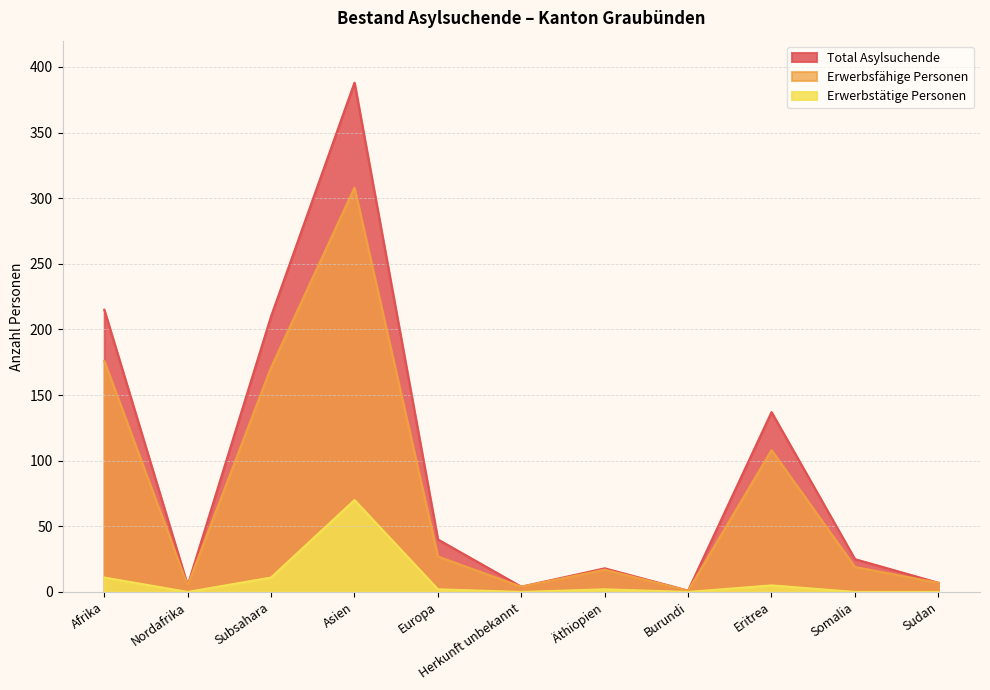

True or false: Total Asylsuchende has a value of 2 at Herkunft unbekannt.

False